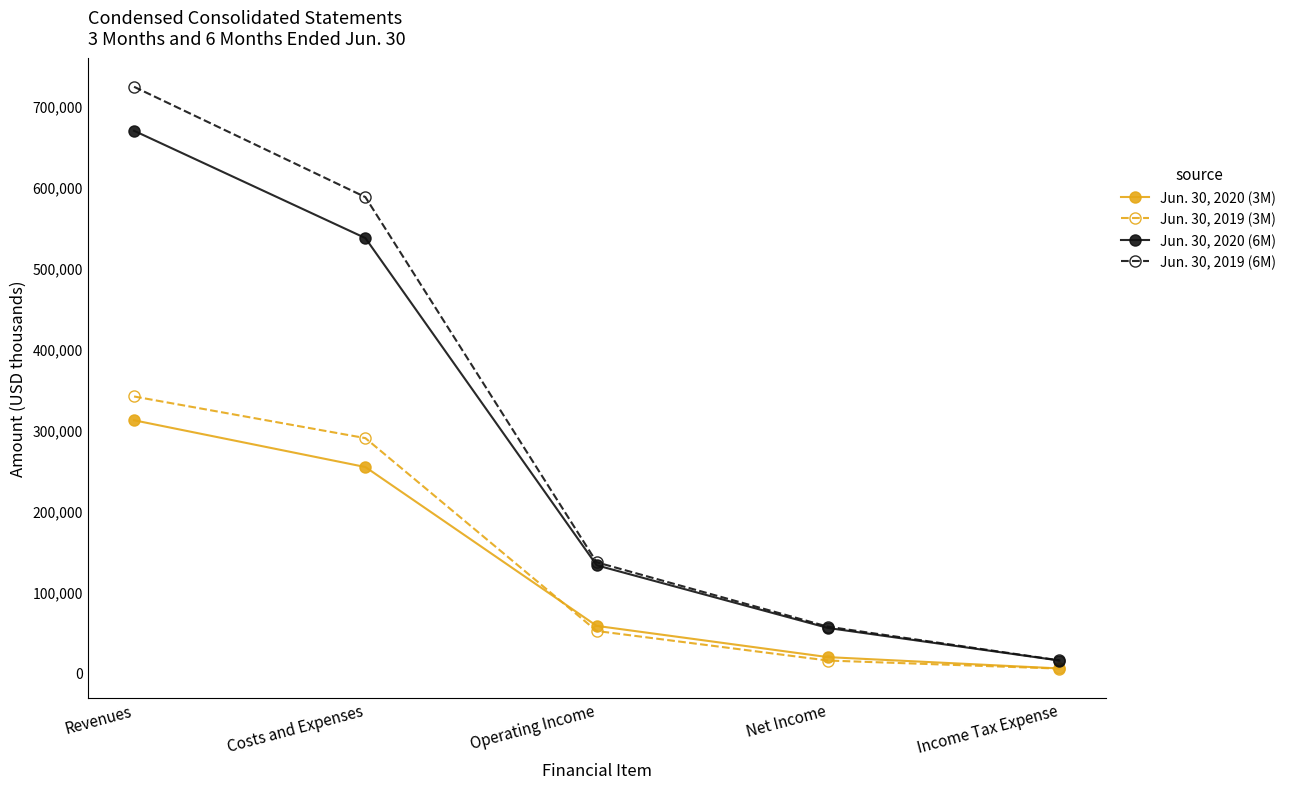

At which category is the sum across all series the highest?

Revenues